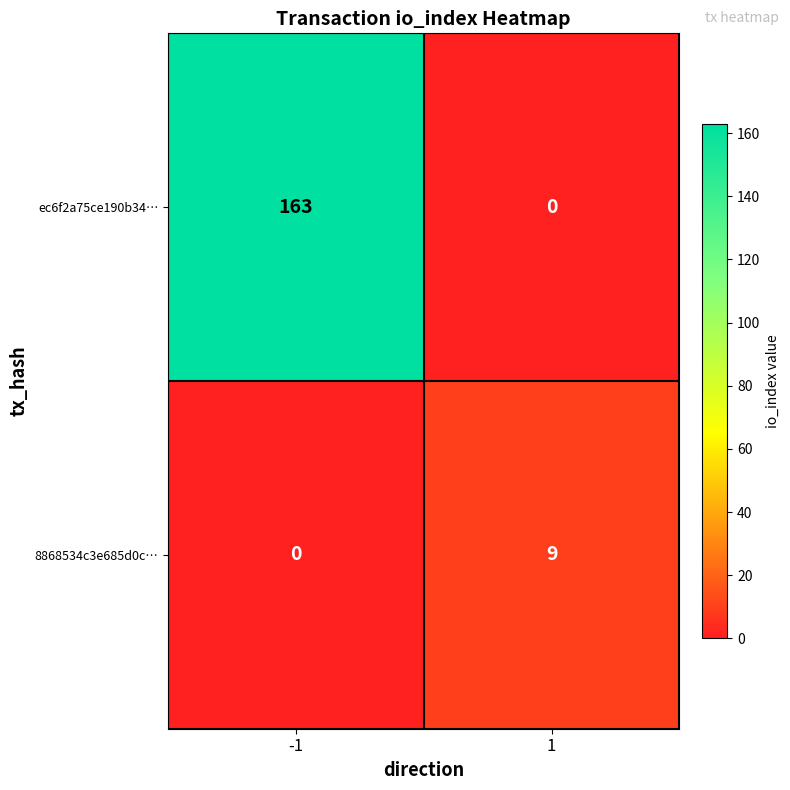

How many distinct data groups are displayed?

2